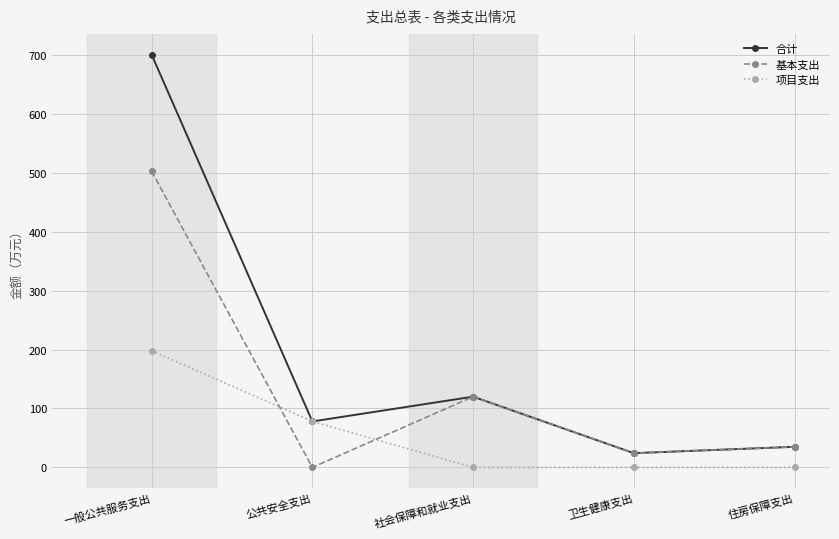

After their last crossing, which series has the higher values: 基本支出 or 项目支出?

基本支出